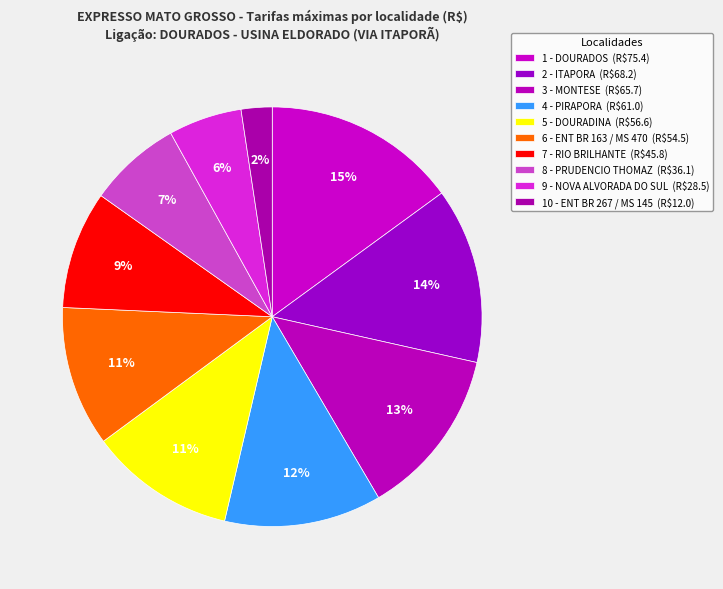

Is there a majority slice in this chart?

No